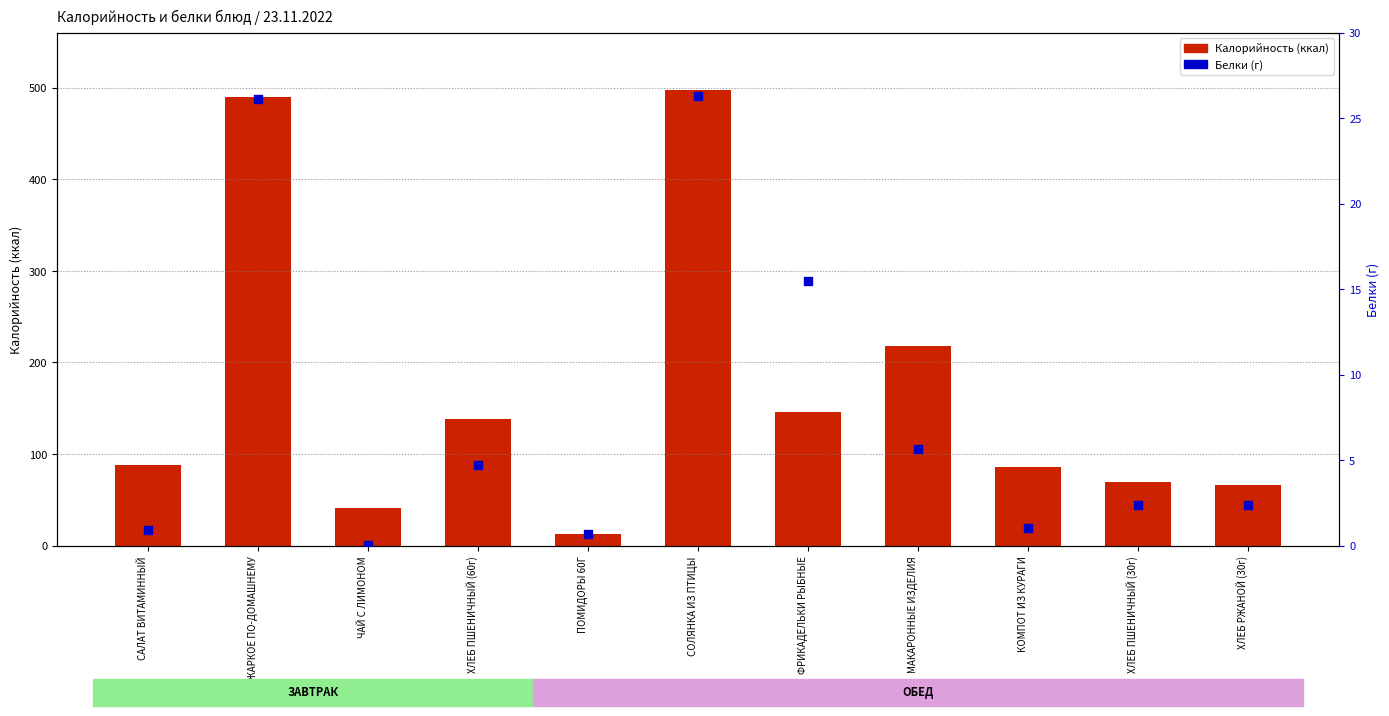

Which series contains the lowest Y value?

Белки (г)